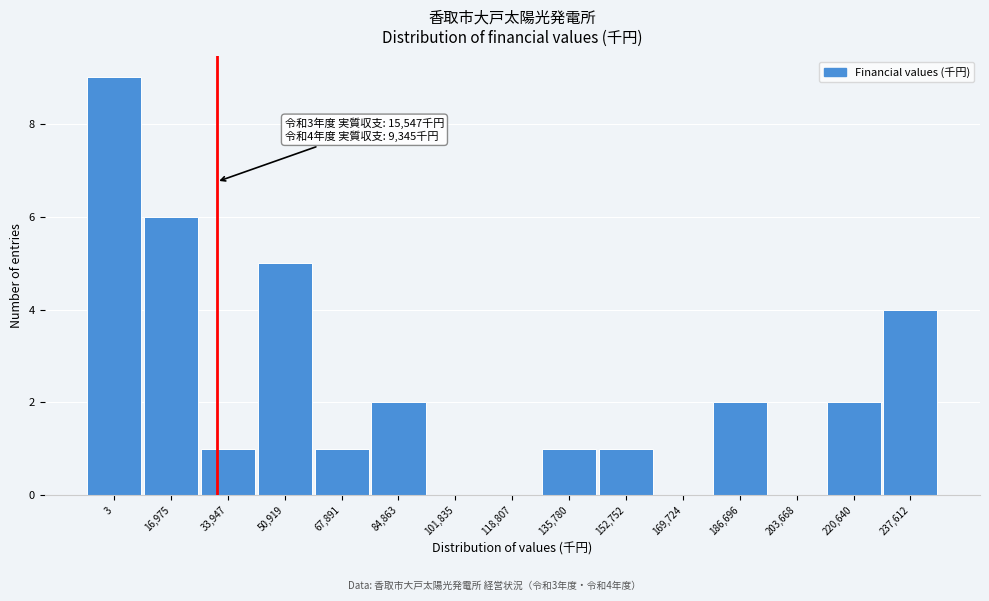

Reading left to right, list all the values displayed in this chart.

3=9	16,975=6	33,947=1	50,919=5	67,891=1	84,863=2	101,835=0	118,807=0	135,780=1	152,752=1	169,724=0	186,696=2	203,668=0	220,640=2	237,612=4